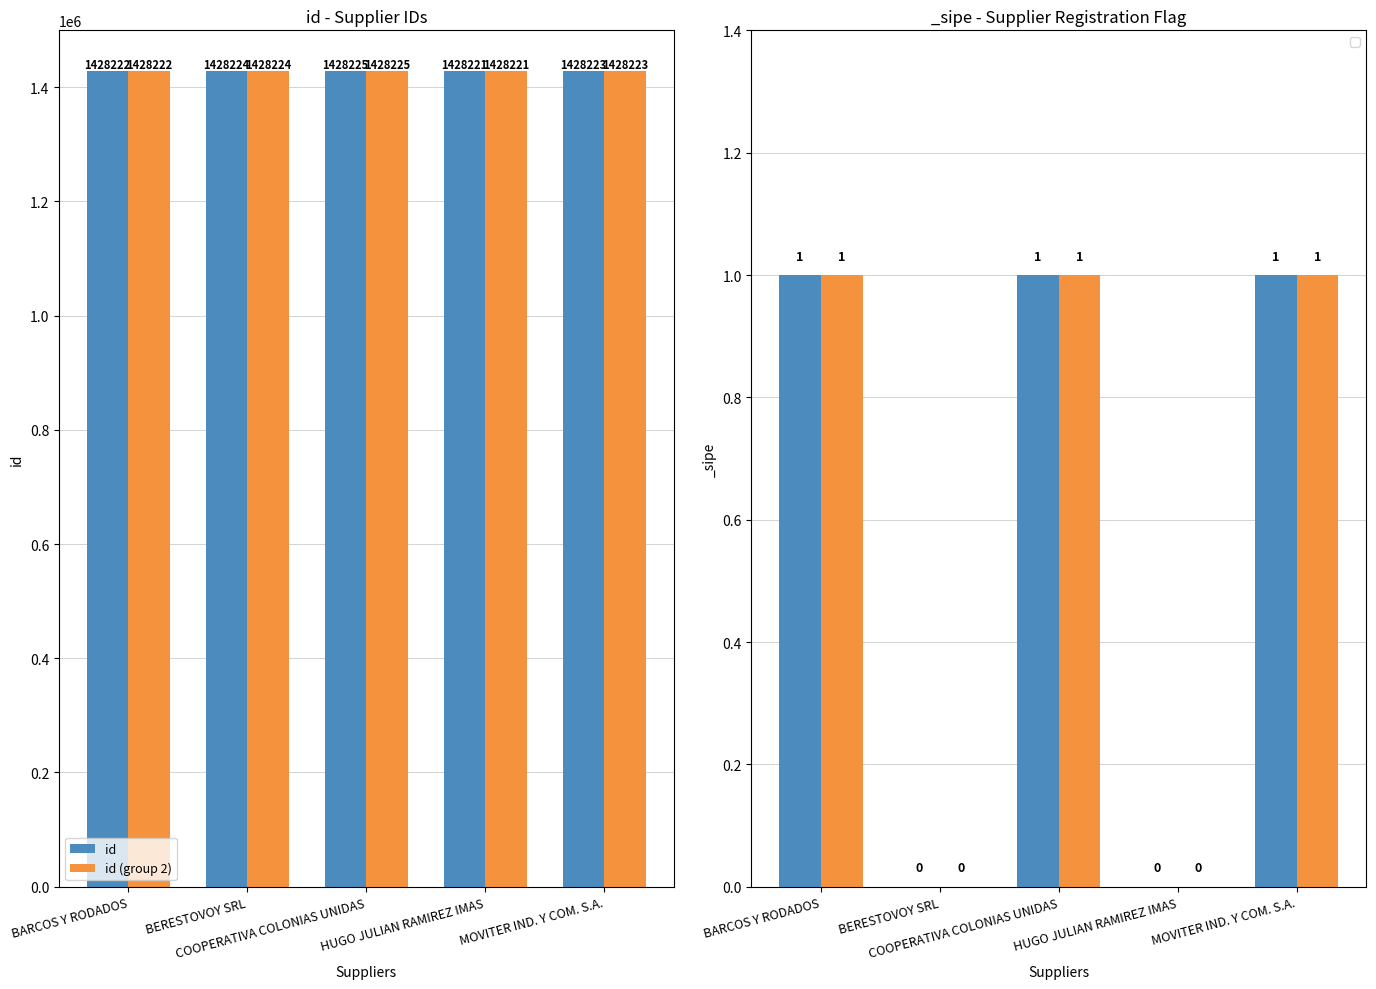

How many groups of bars are there?

5